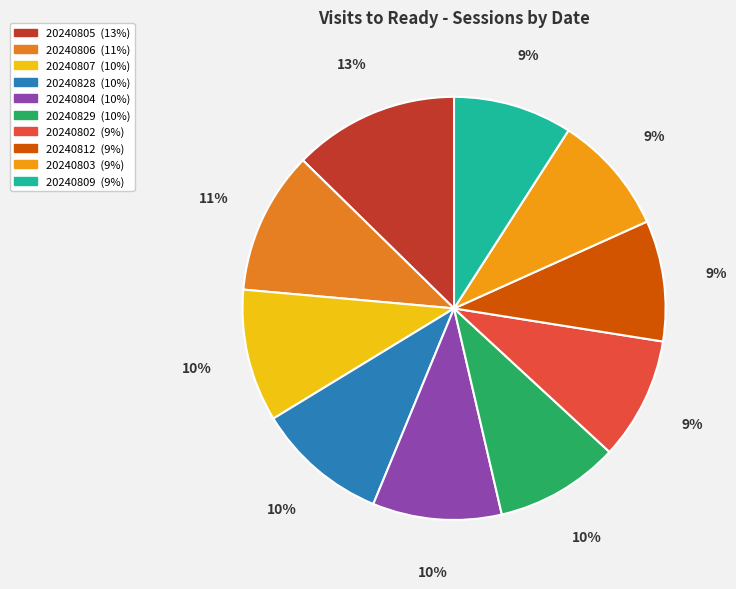

Which slice is the smallest?

20240809